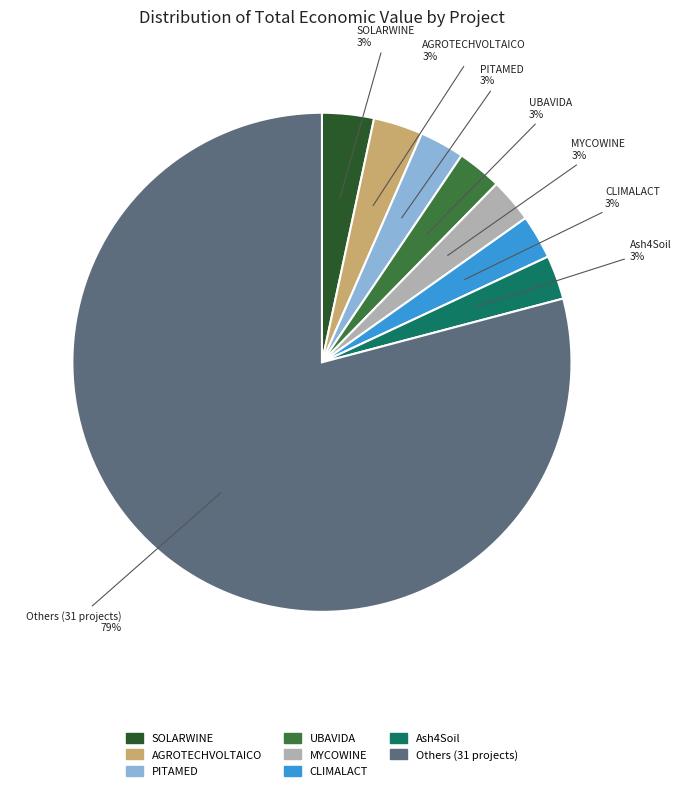

Is there any slice that represents more than half of the pie?

Yes